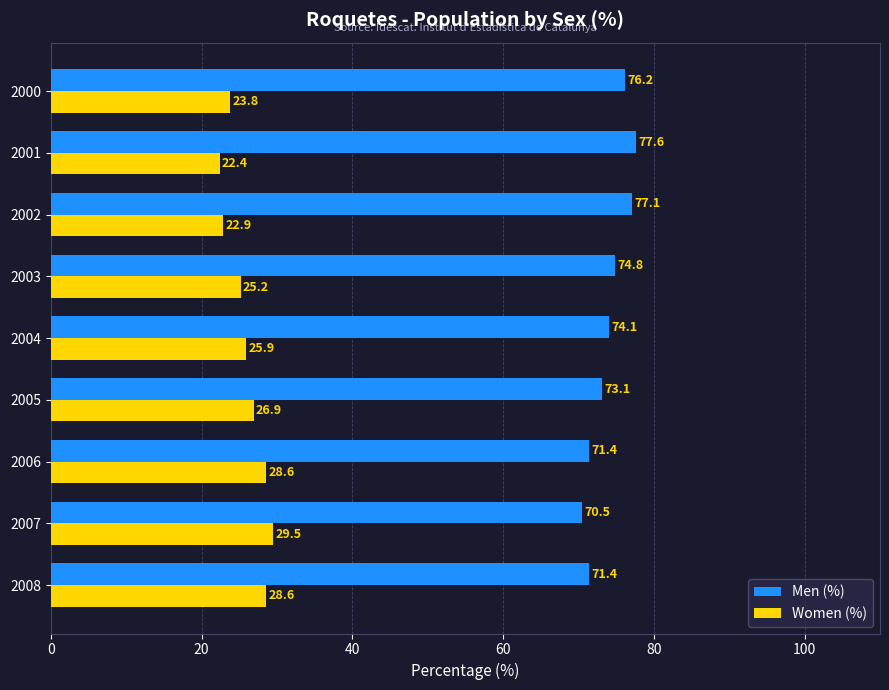

What is the smallest value displayed?

22.4